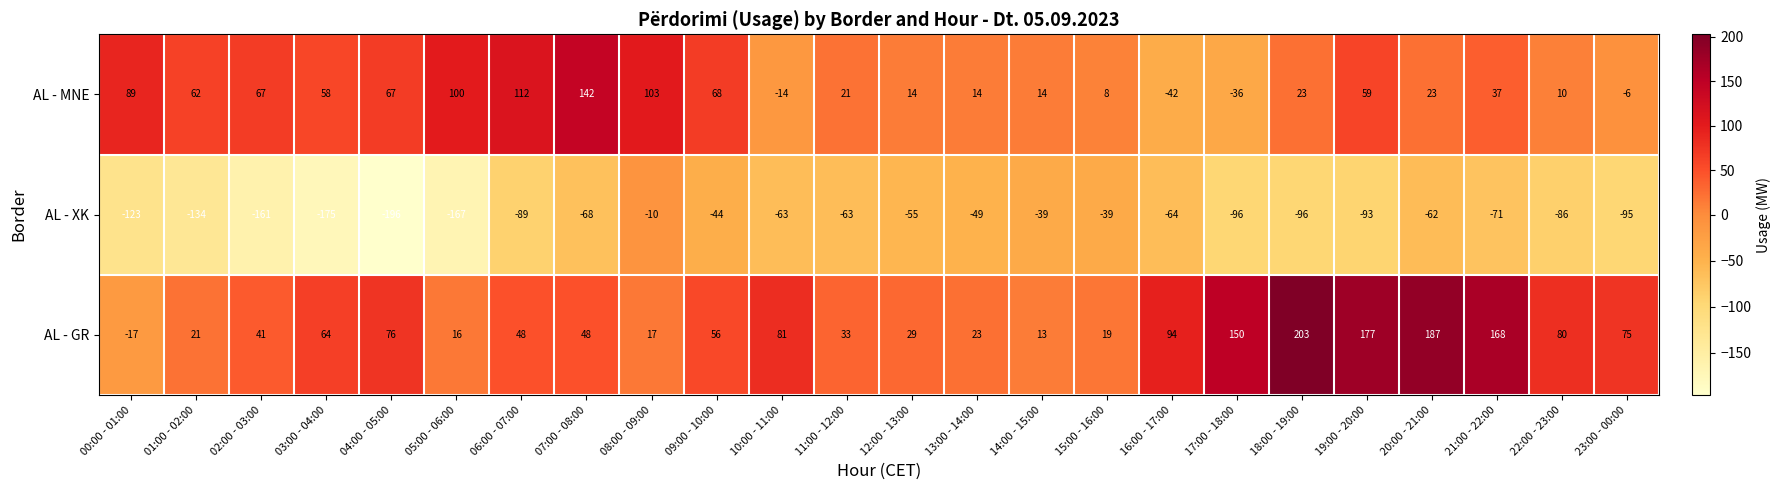

True or false: AL - GR has a value of 24 at 10:00 - 11:00.

False